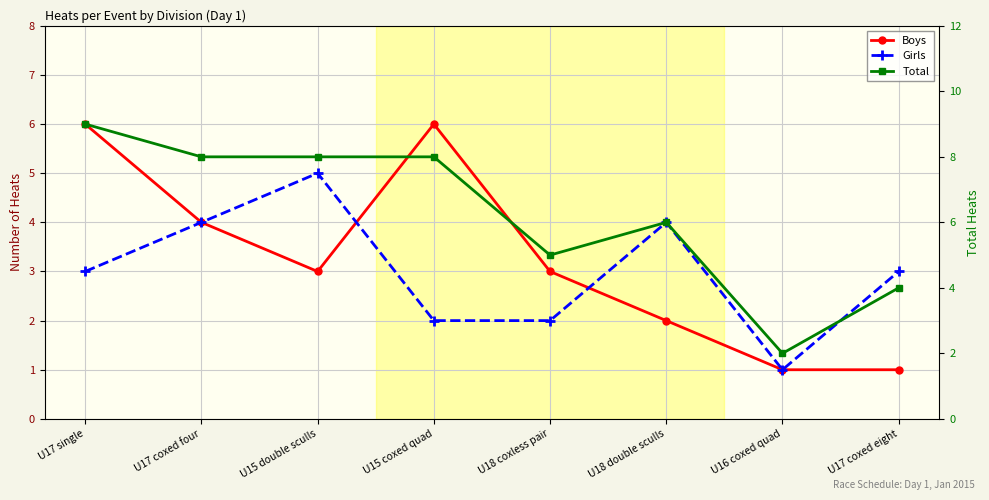

How many values in the Girls series are below 3?

3